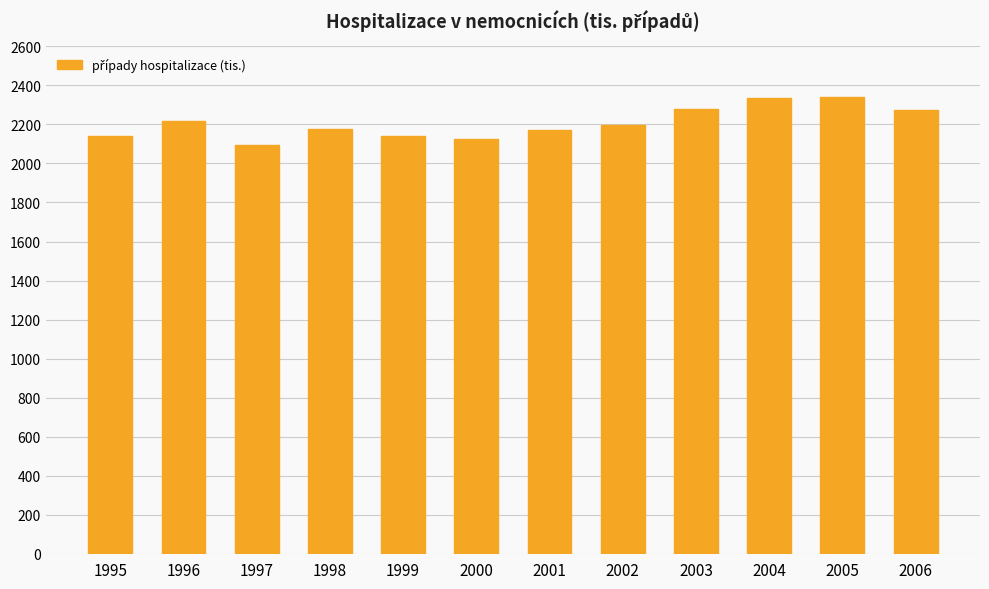

What value does the data have at 2003?

2278.5